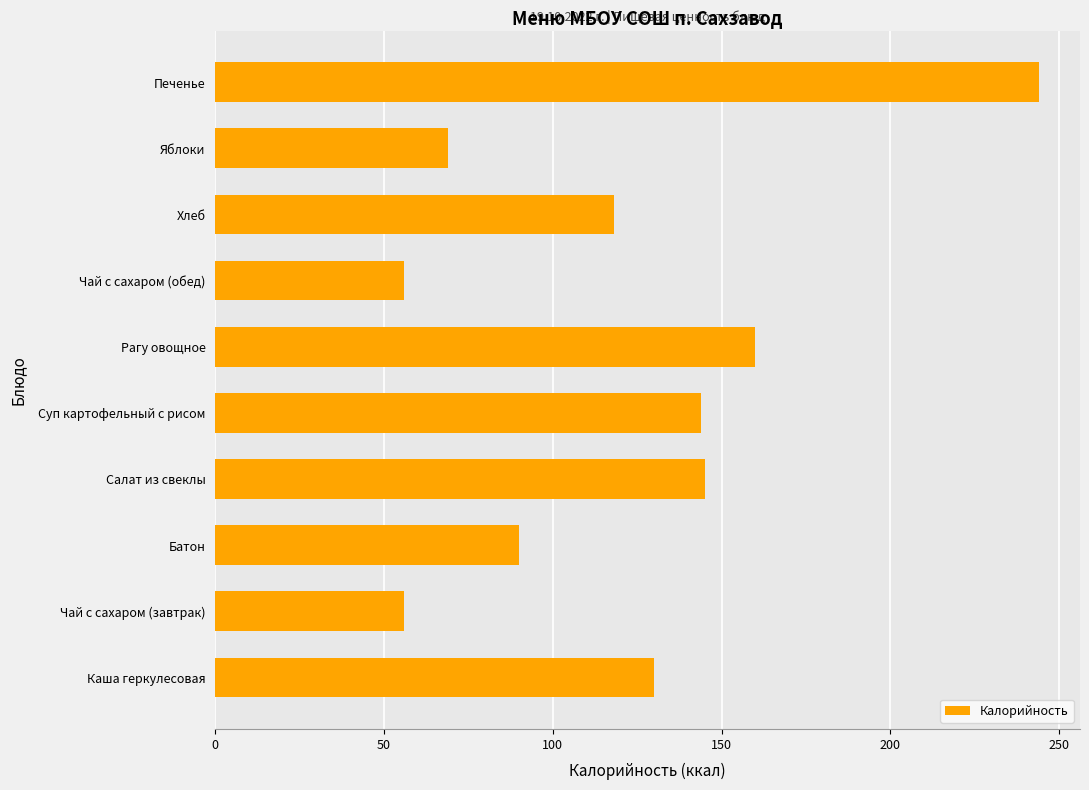

What is the greatest value displayed?

244